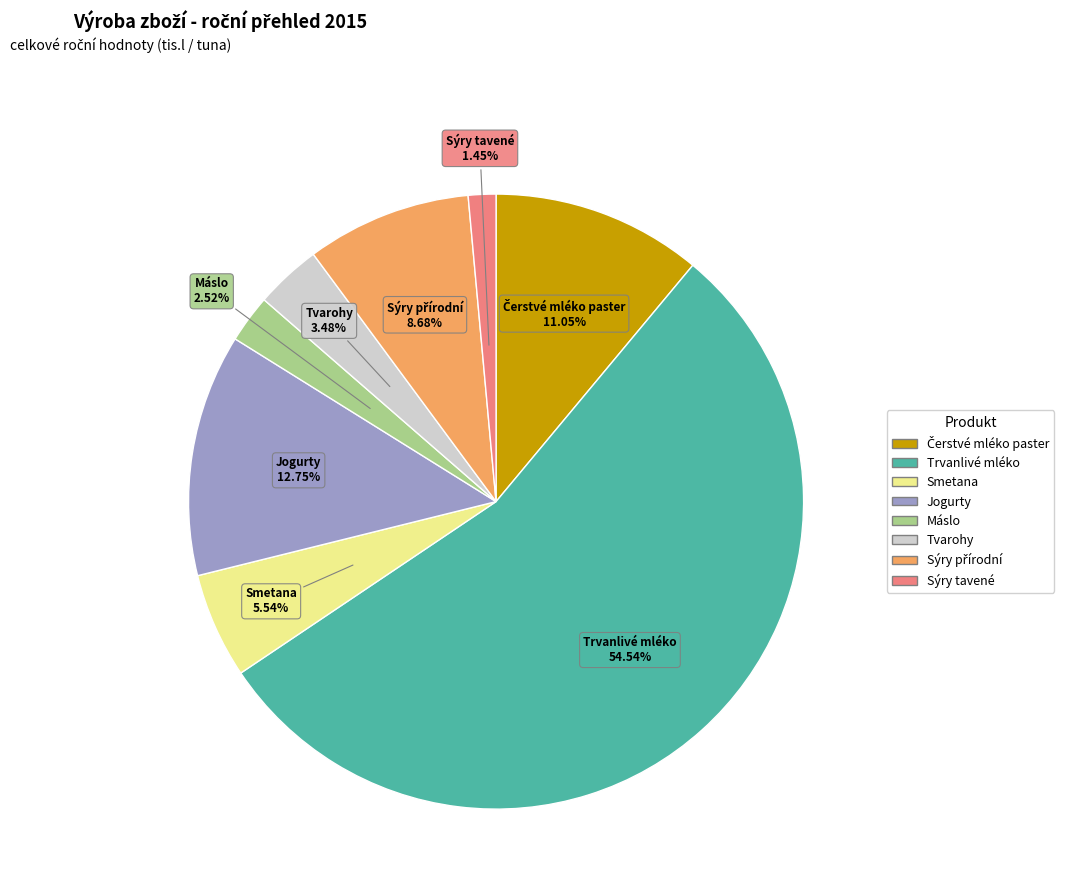

What is the ratio of the value at Jogurty to the value at Sýry tavené?

8.8